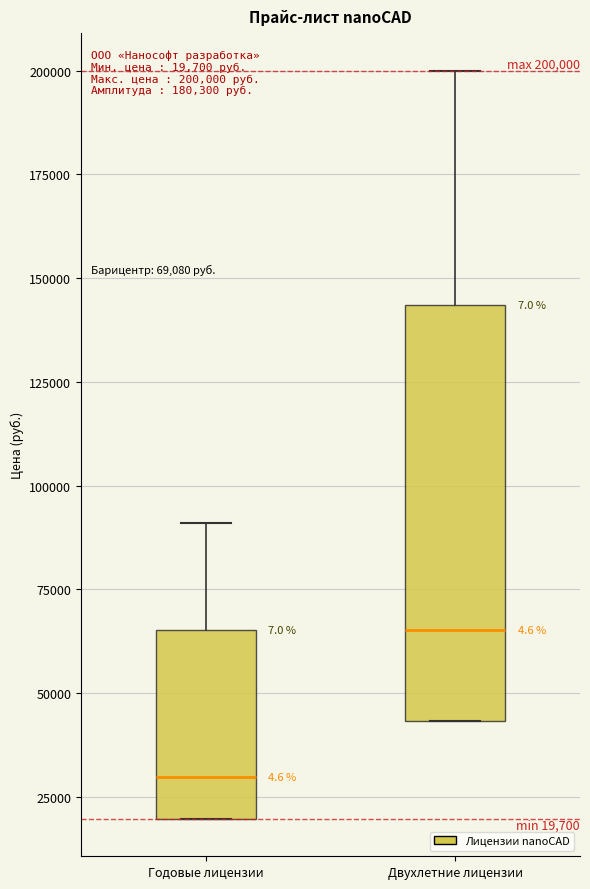

Which box's median line is the lowest?

Годовые лицензии